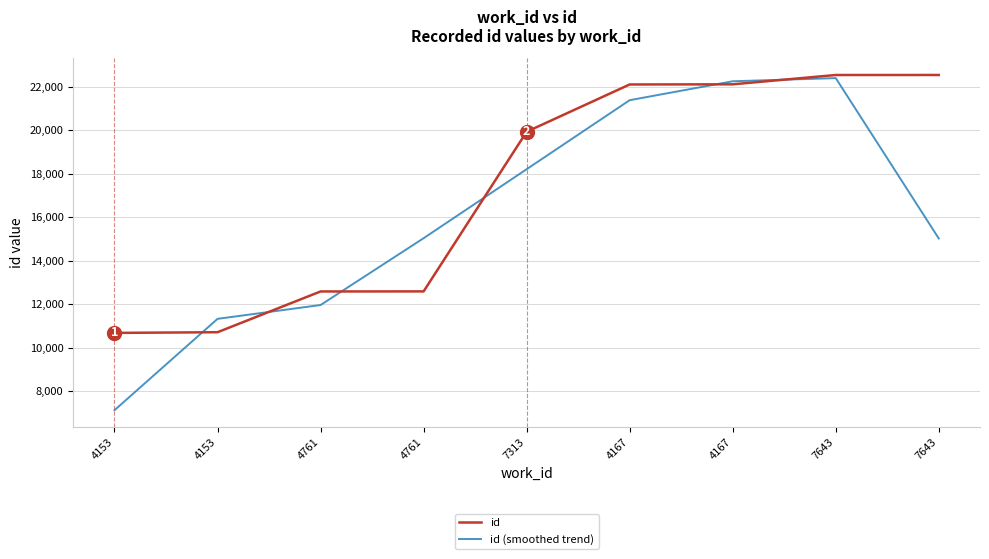

The value of id at 4167 is 10260.5. True or false?

False